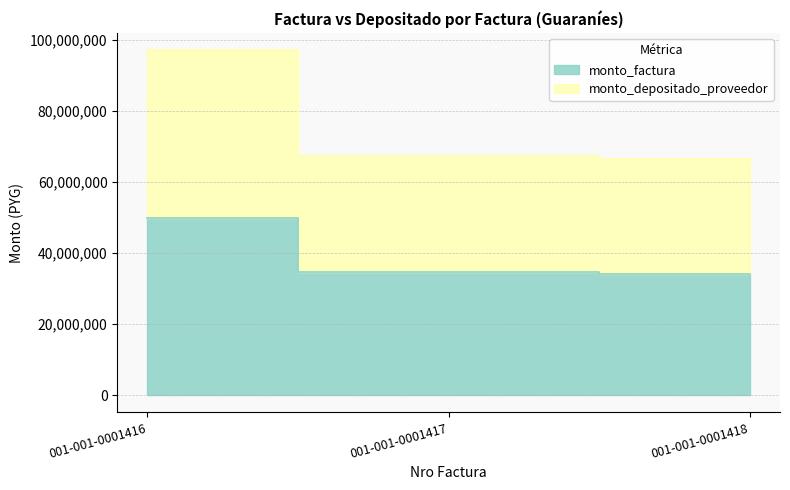

Reading left to right, list all the values displayed in this chart.

monto_factura: 49770000	34545000	34125000
monto_depositado_proveedor: 97100366	67396668	66577256